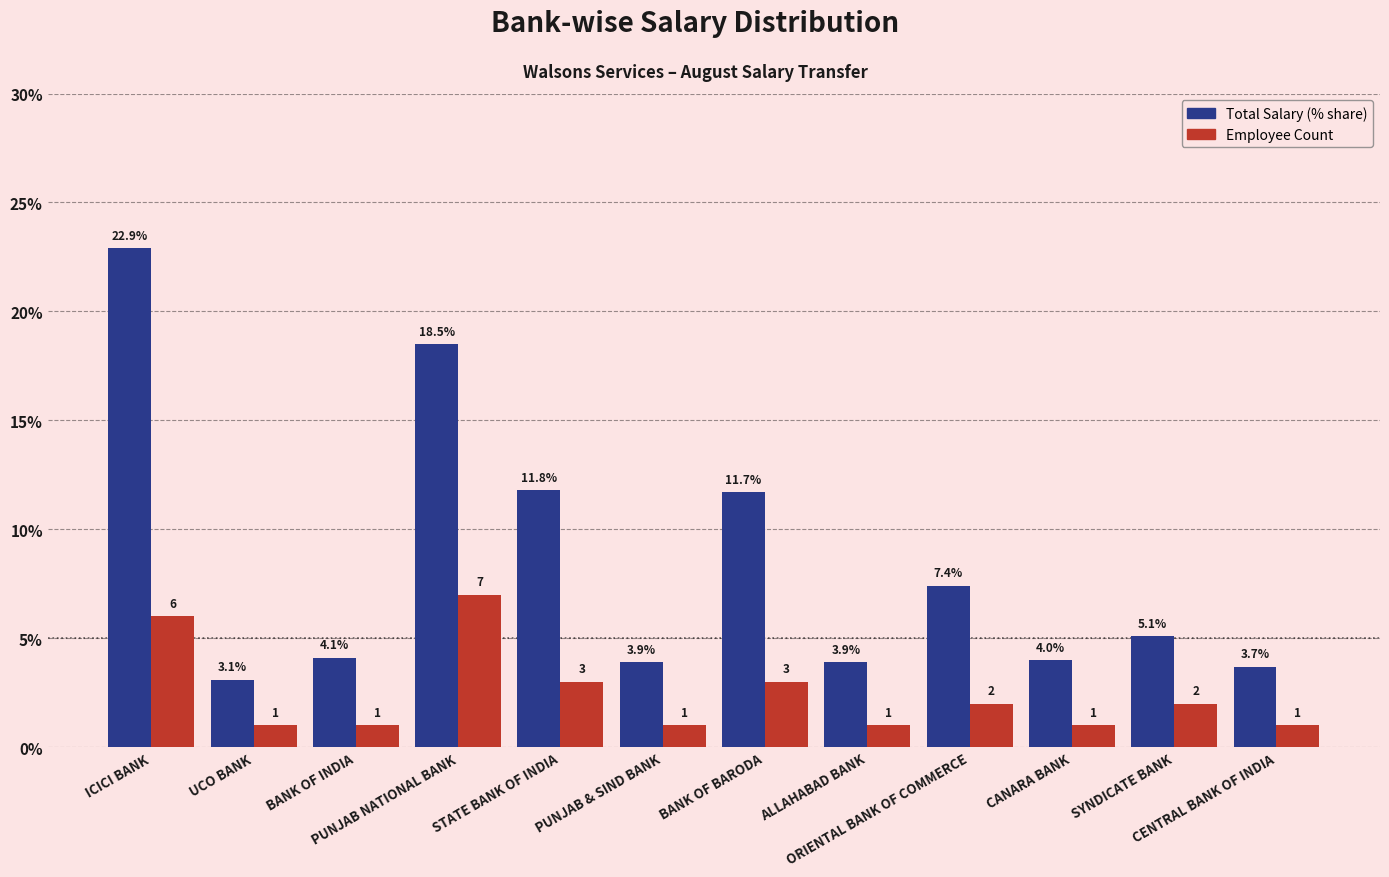

What are all the series names shown in the legend?

Total Salary (% share), Employee Count